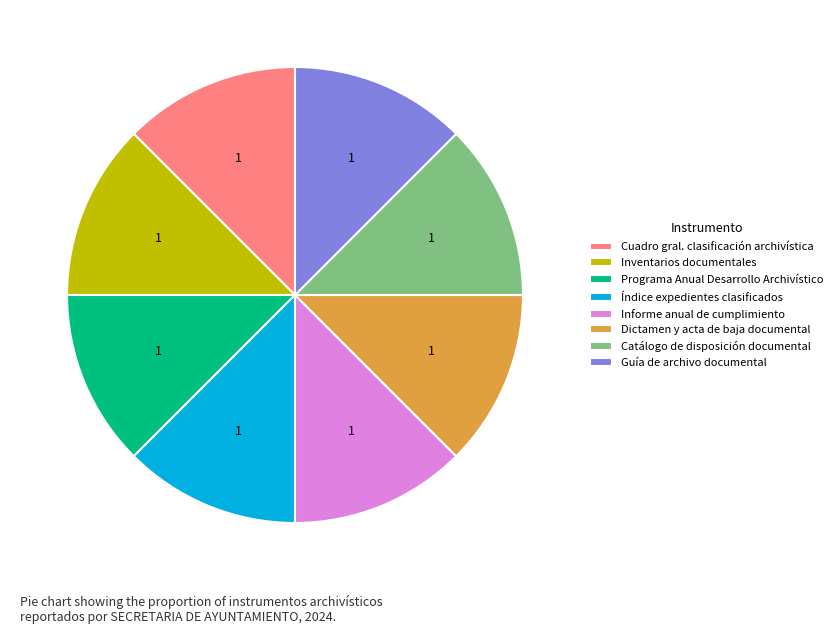

Do Programa Anual Desarrollo Archivístico and Catálogo de disposición documental together represent more than half of the pie?

No